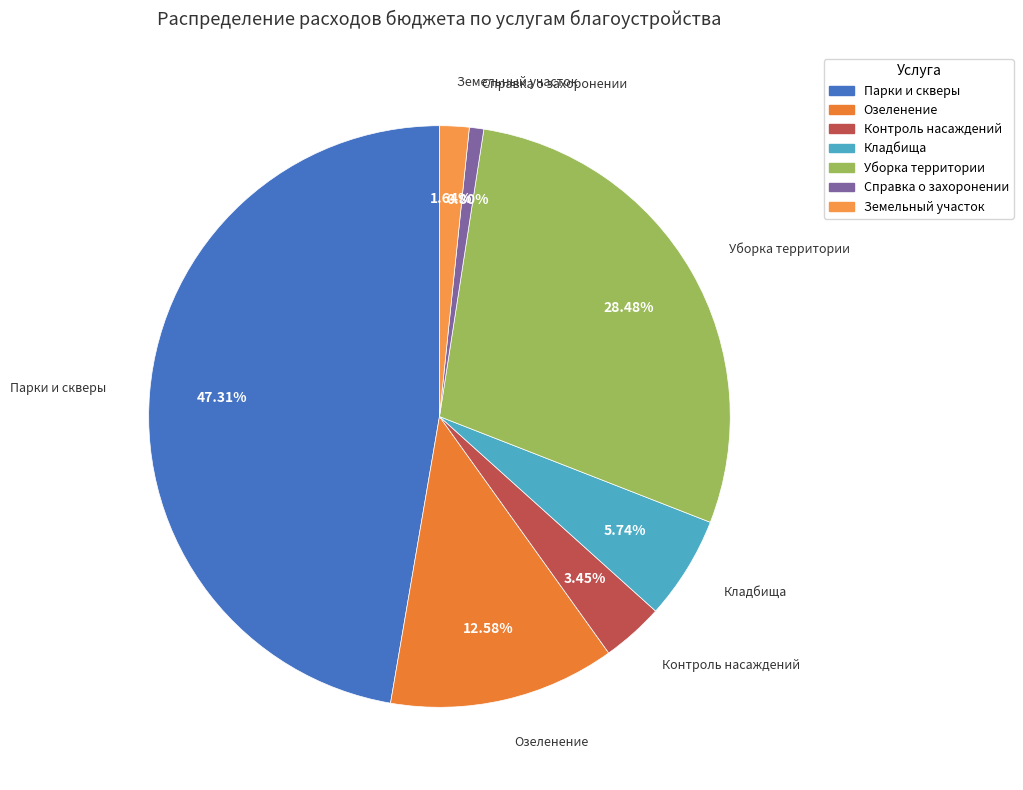

Which has a higher value, Парки и скверы or Кладбища?

Парки и скверы